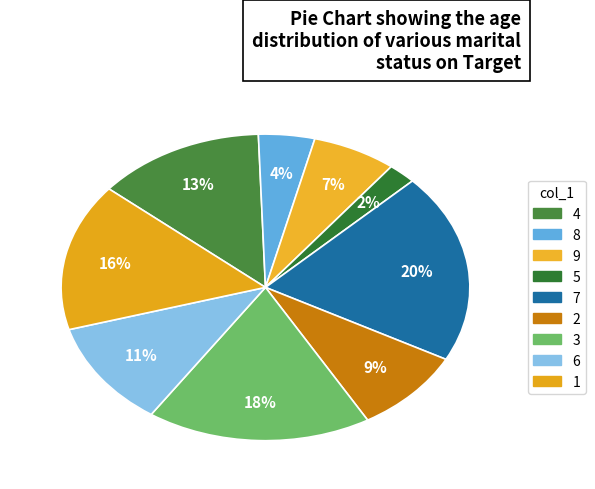

Count the number of slices in the pie.

9